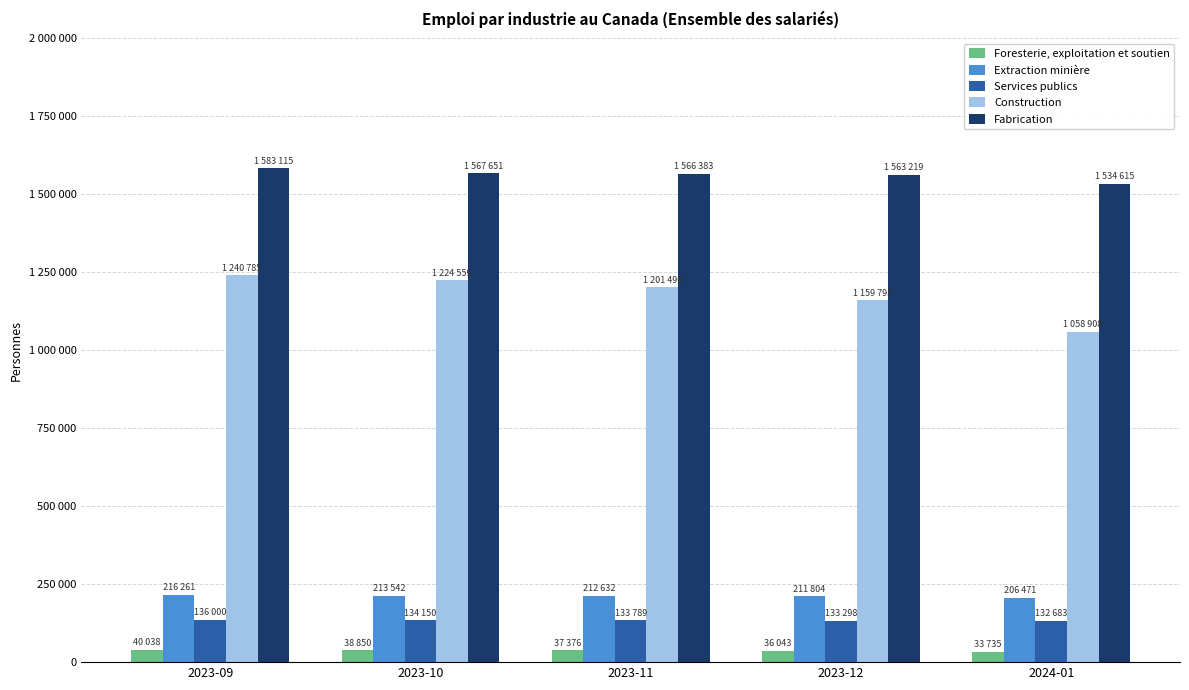

Does the chart contain stacked bars?

No